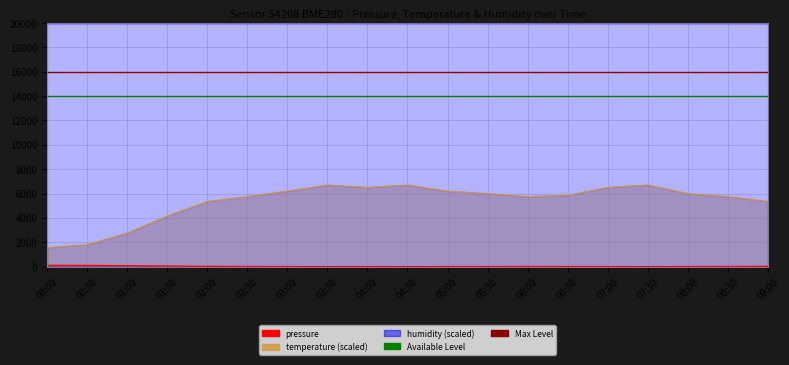

The Max Level series shows 7058 at 00:30. True or false?

False